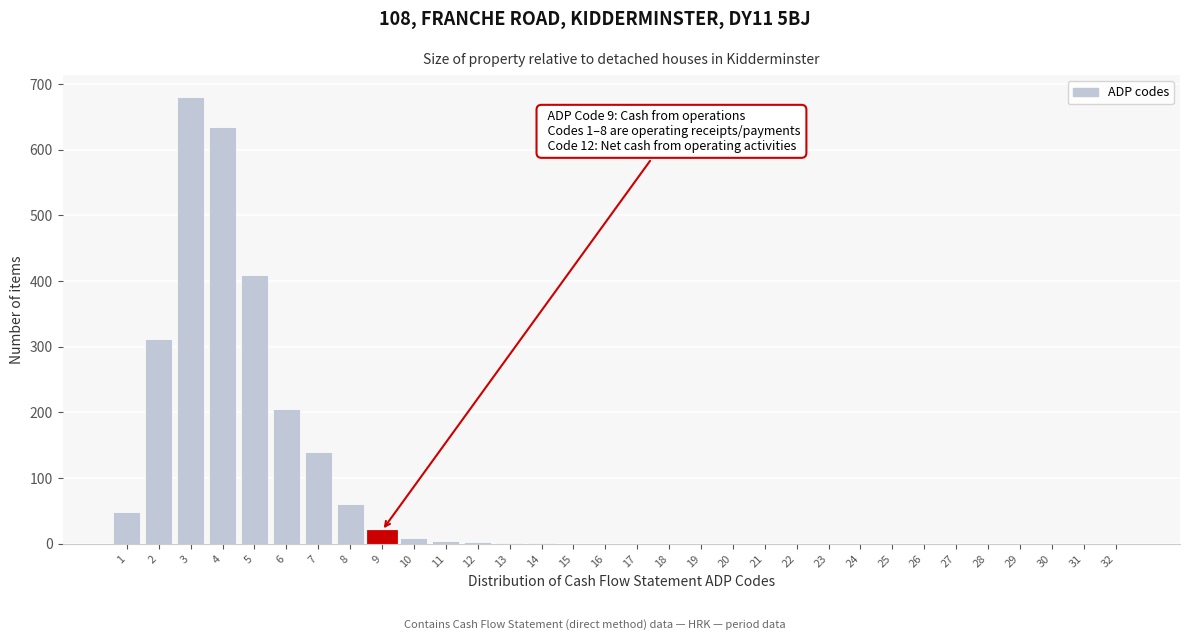

What is the greatest value displayed?

680